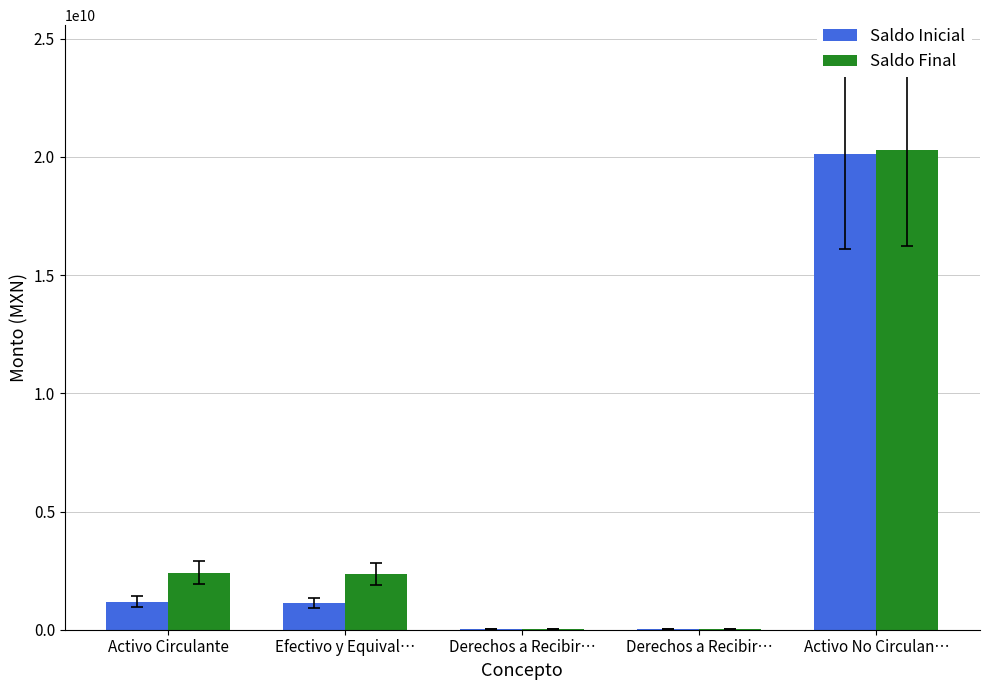

What is the maximum value shown in the chart?

20294225037.4